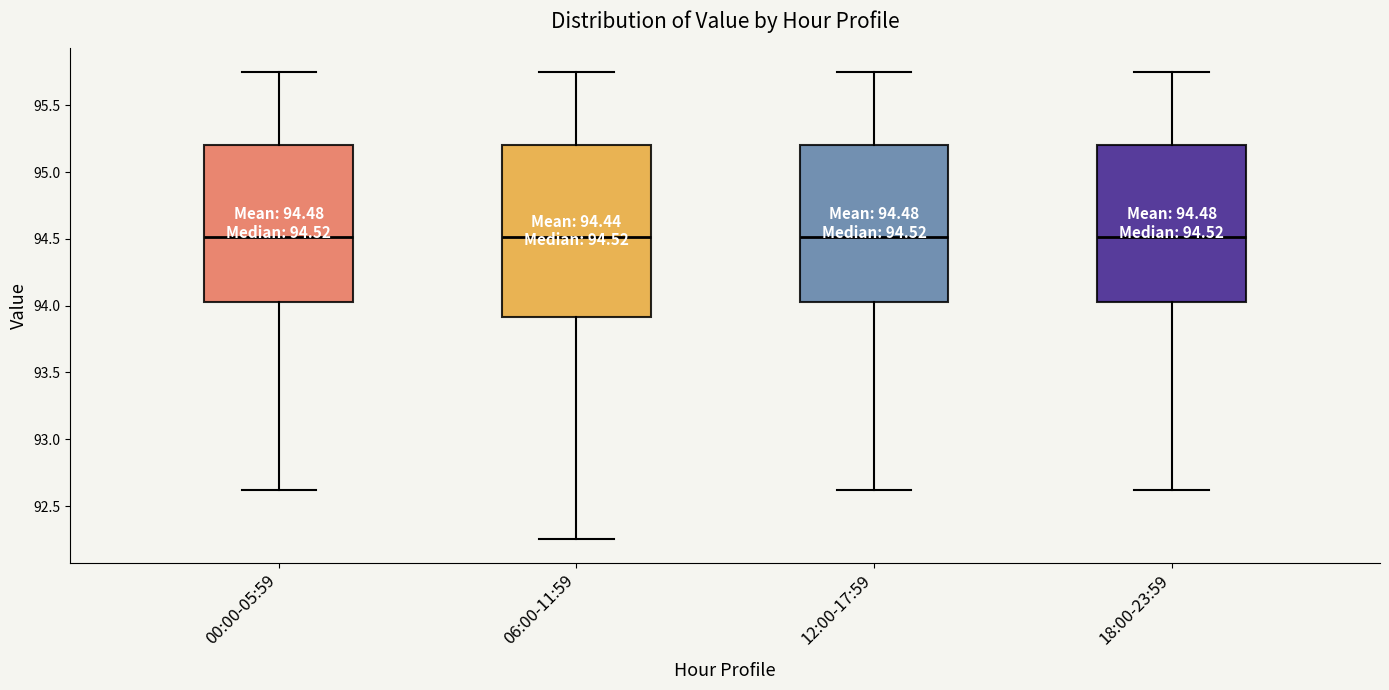

Comparing the boxes themselves (not the whiskers), which one is the tallest?

06:00-11:59